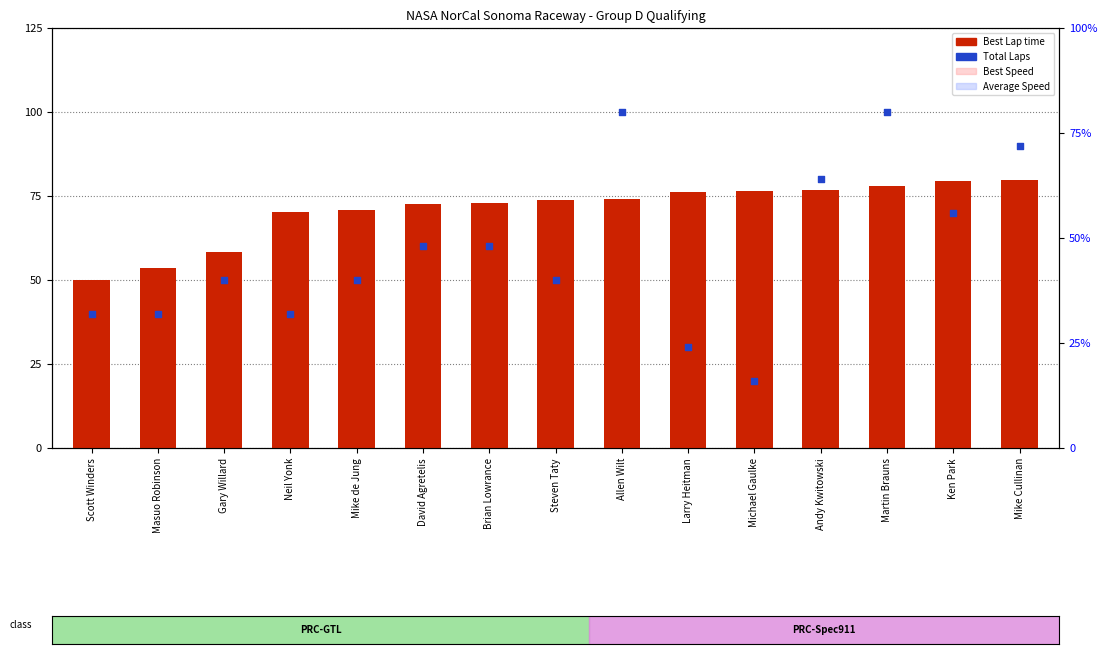

At which category is the sum across all series the highest?

Martin Brauns